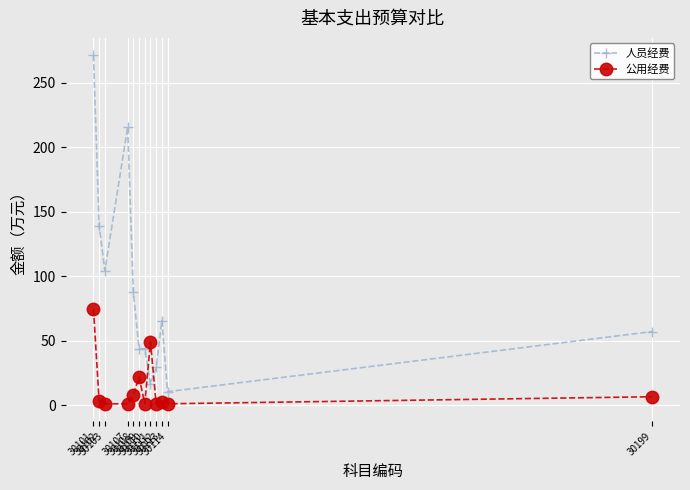

Which series changed the most between 30111 and 30112?

公用经费